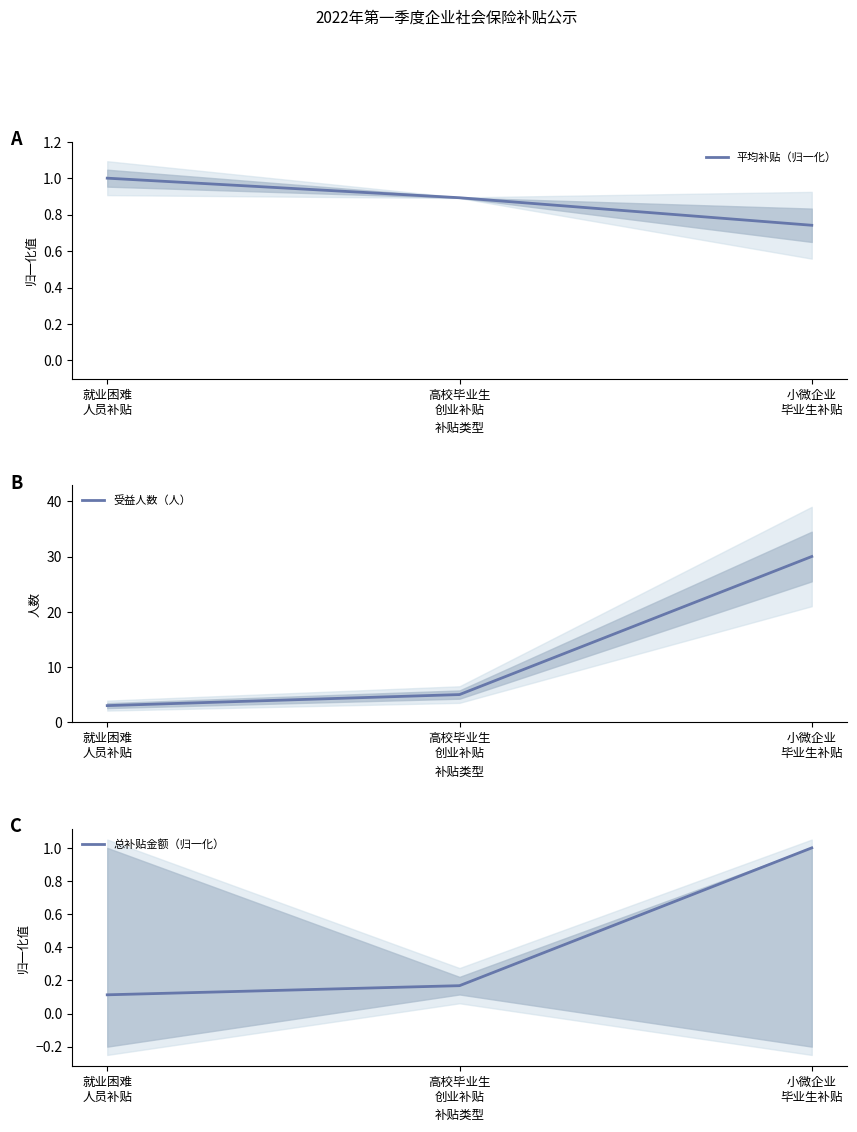

What is the total value across all series at 就业困难
人员补贴?

4.1